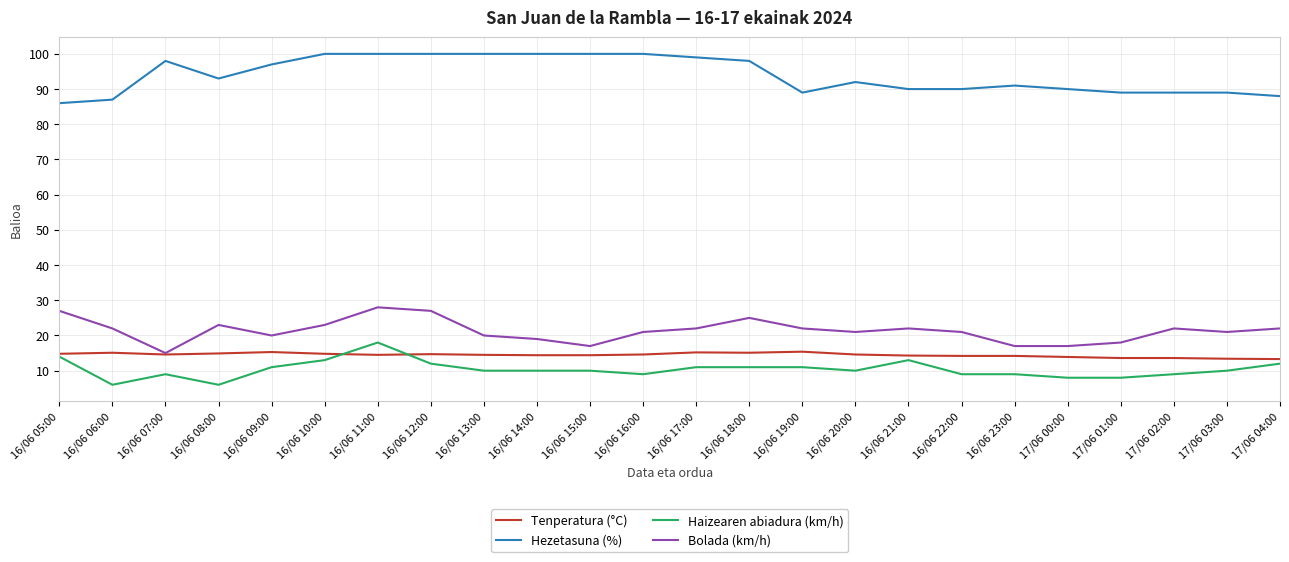

Count the number of categories in the chart.

24